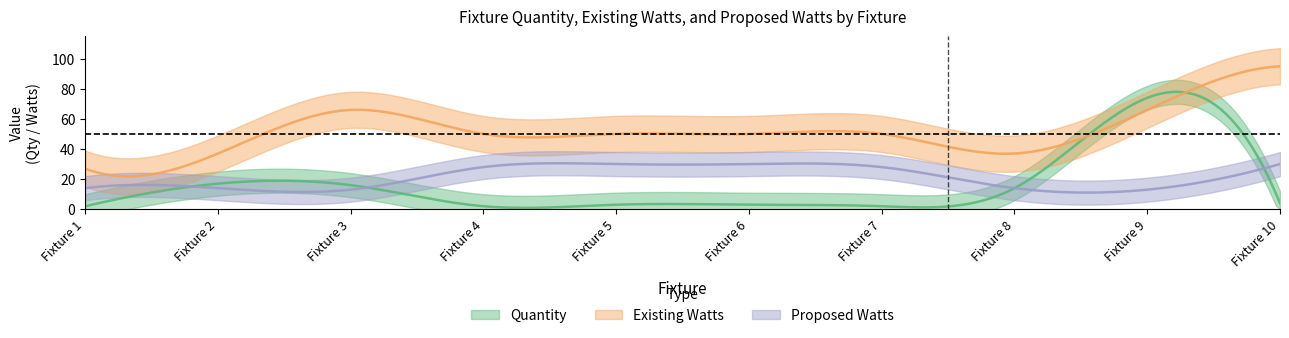

How many interior local valleys does the Existing Watts series have?

1